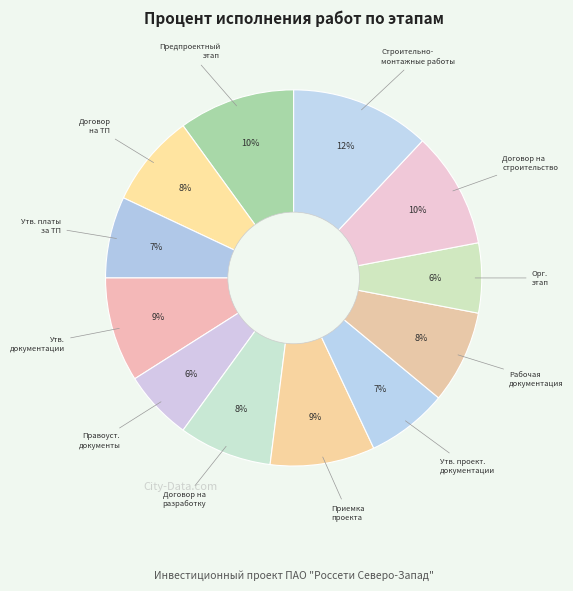

How many slices are in this pie chart?

12